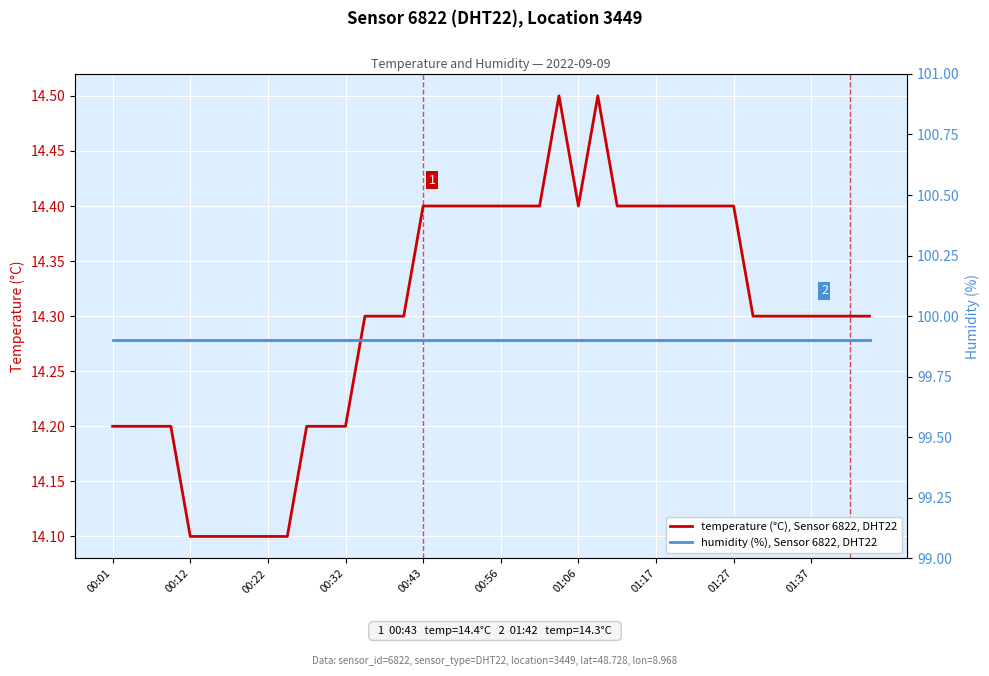

How many interior local valleys does the temperature (°C), Sensor 6822, DHT22 series have?

1